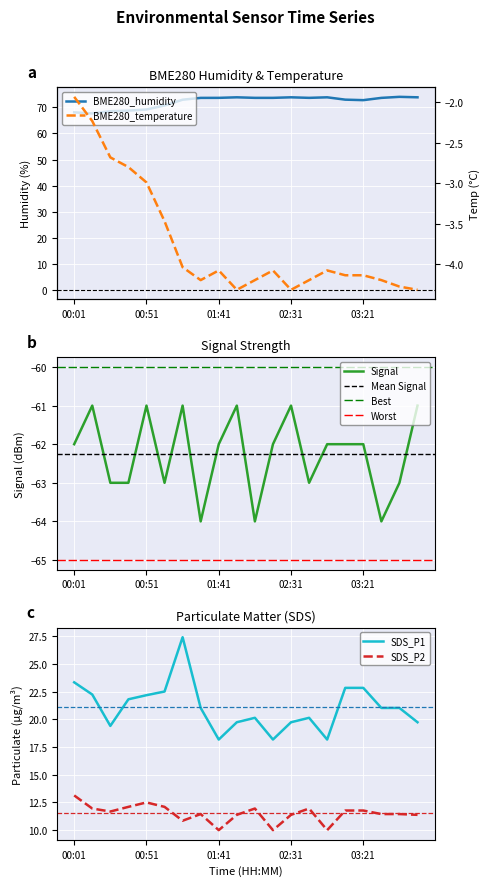

Where is the first local minimum for BME280_humidity?

00:14